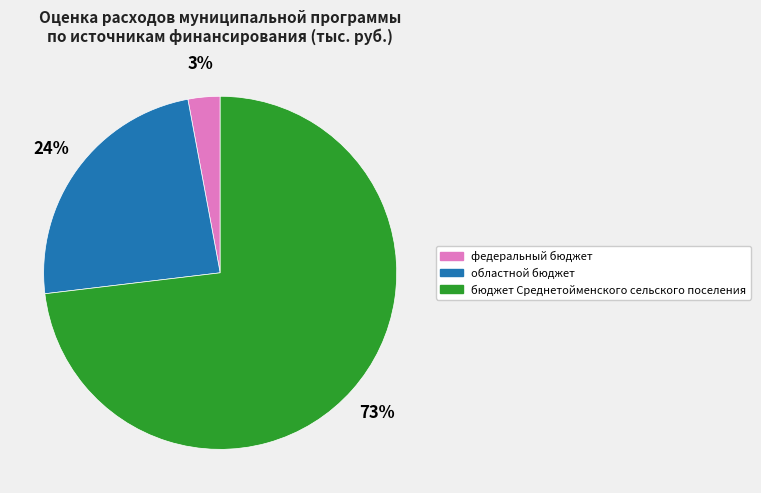

Rank the categories by value from highest to lowest.

бюджет Среднетойменского сельского поселения, областной бюджет, федеральный бюджет